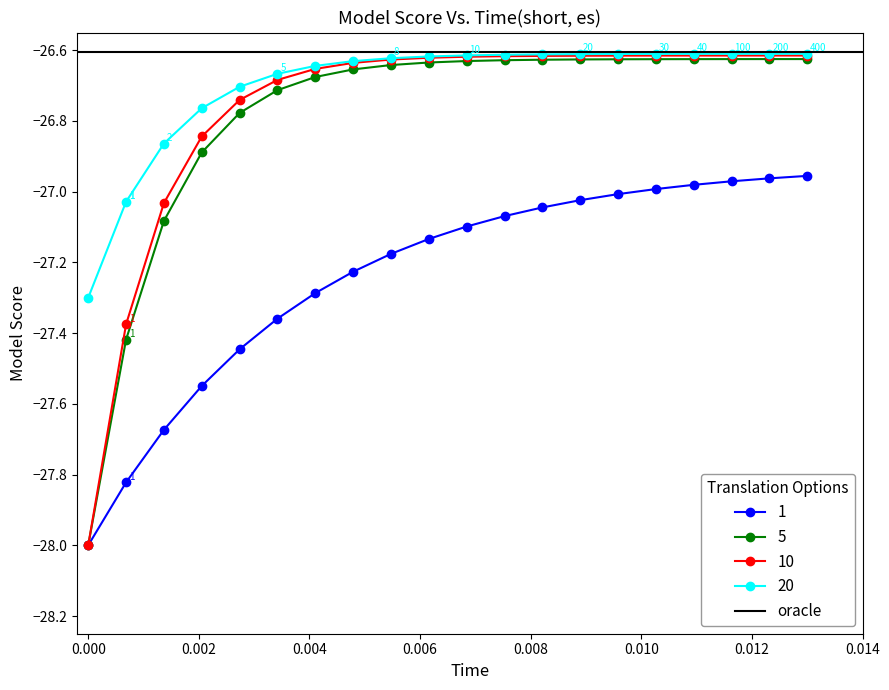

True or false: 10 has more than 0 points higher than both neighbors.

False